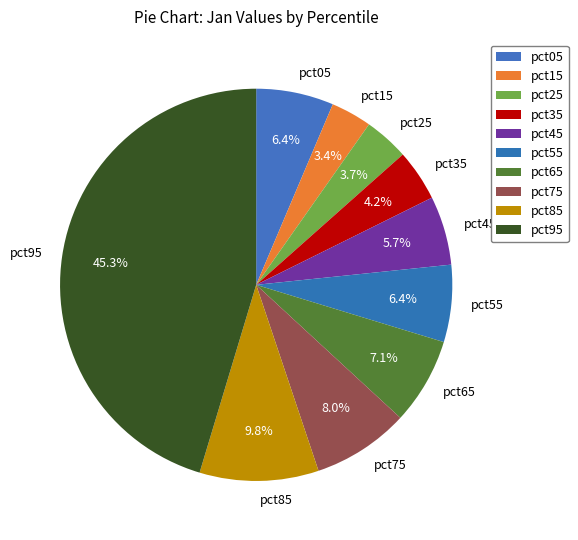

Does pct35 represent more than half of the total?

No